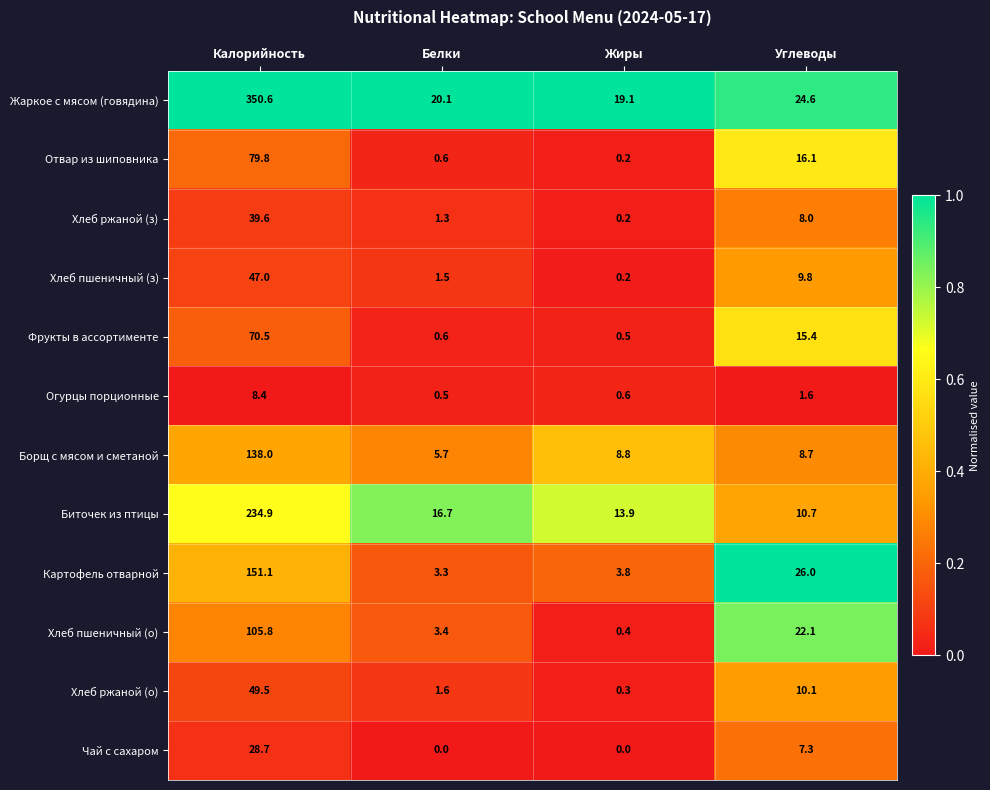

Rank the series at Калорийность from highest to lowest value.

Жаркое с мясом (говядина), Биточек из птицы, Картофель отварной, Борщ с мясом и сметаной, Хлеб пшеничный (о), Отвар из шиповника, Фрукты в ассортименте, Хлеб ржаной (о), Хлеб пшеничный (з), Хлеб ржаной (з), Чай с сахаром, Огурцы порционные